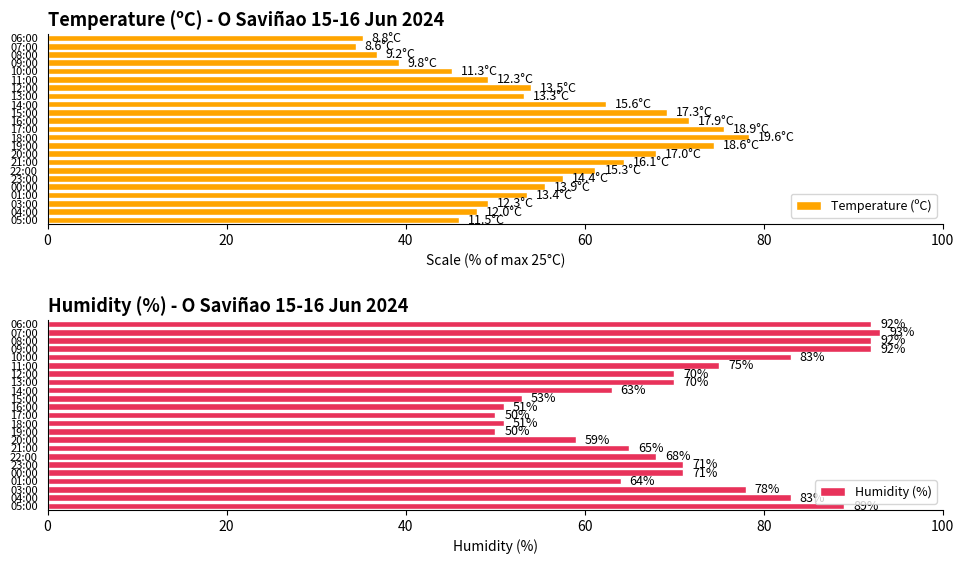

Is it true that Temperature (ºC) equals 13.4 at 13:00?

False